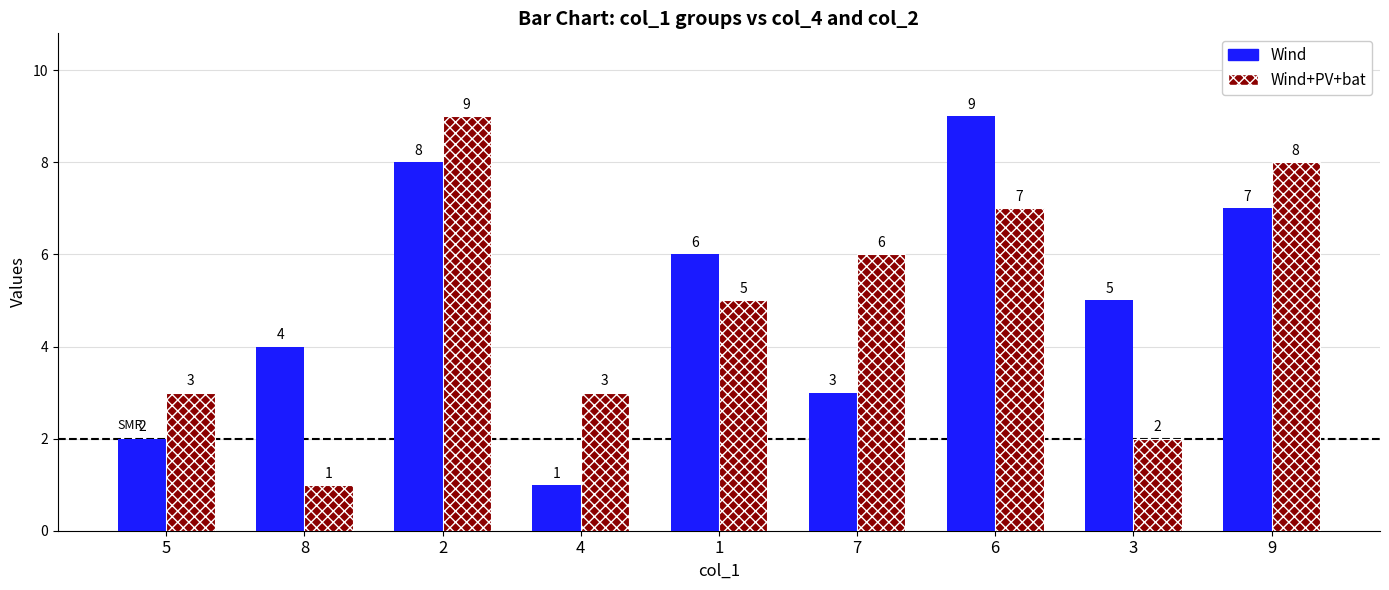

What is the maximum value shown in the chart?

9